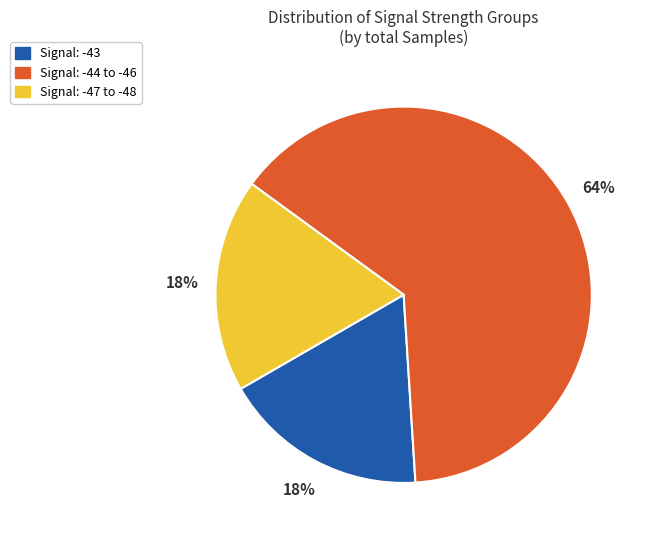

Between Signal: -44 to -46 and Signal: -43, which is larger?

Signal: -44 to -46